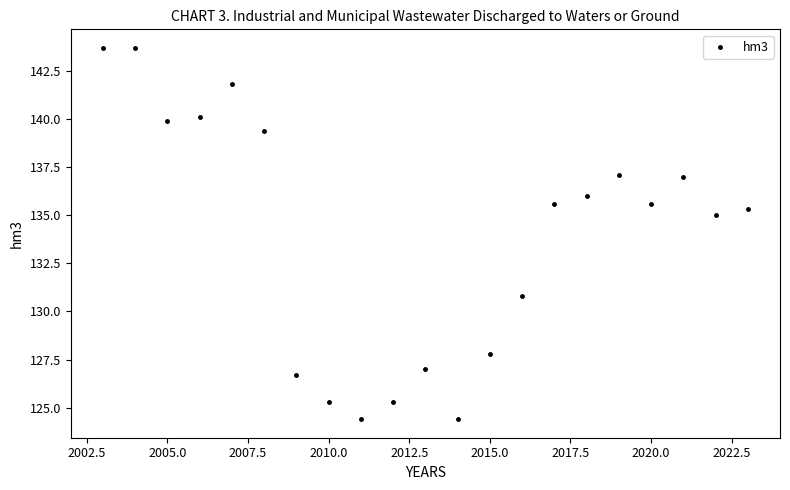

What Y value in the scatter plot is closest to 134?

135.0